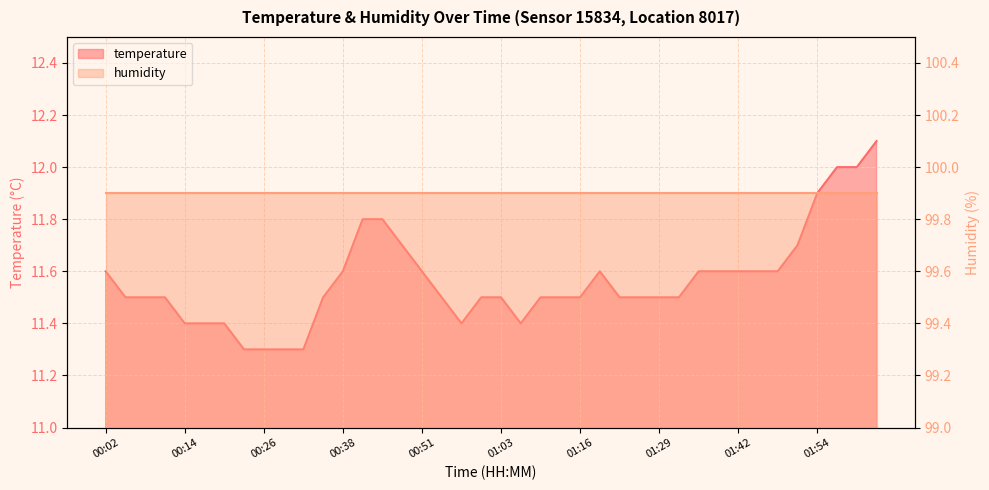

What is the sum of all values?

462.6